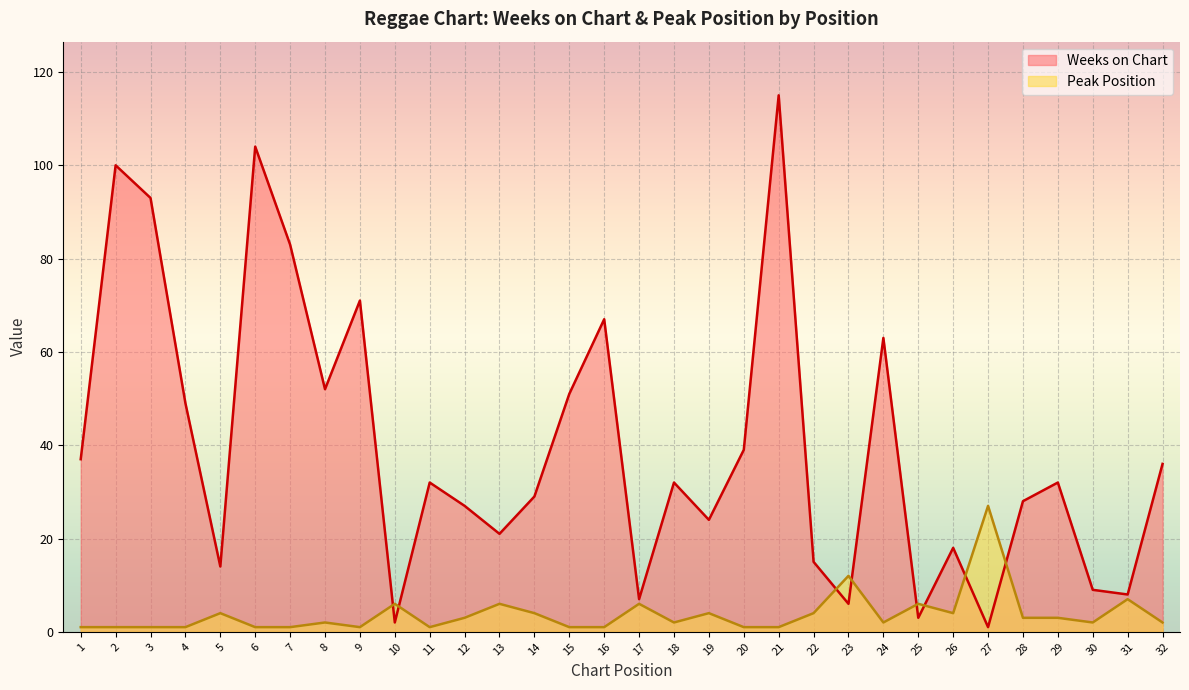

Rank the series by their average value, from lowest to highest.

Peak Position, Weeks on Chart